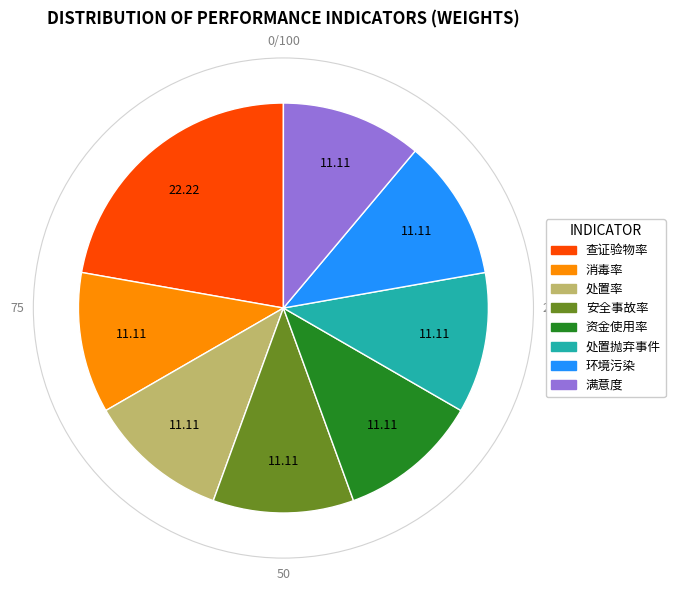

Does any single category account for the majority?

No